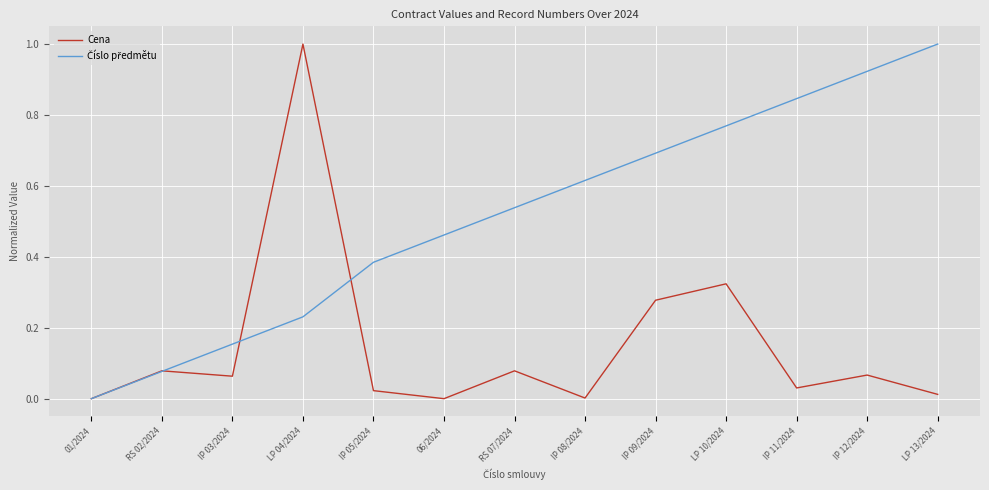

What is the greatest value displayed?

1.0